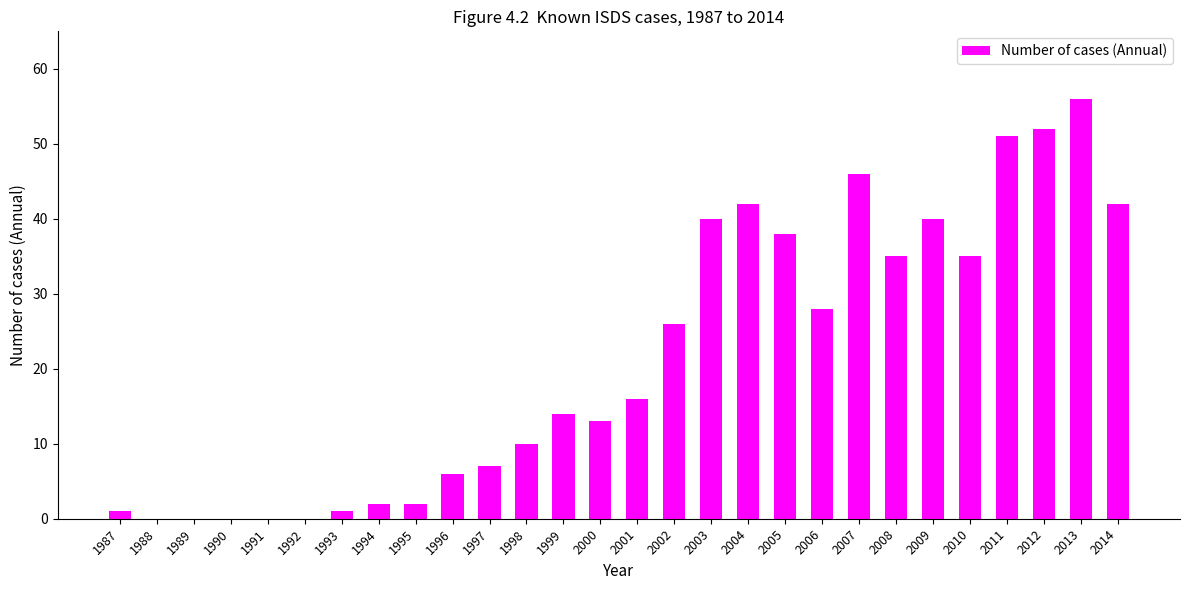

True or false: the data shows 34 at 2012.

False